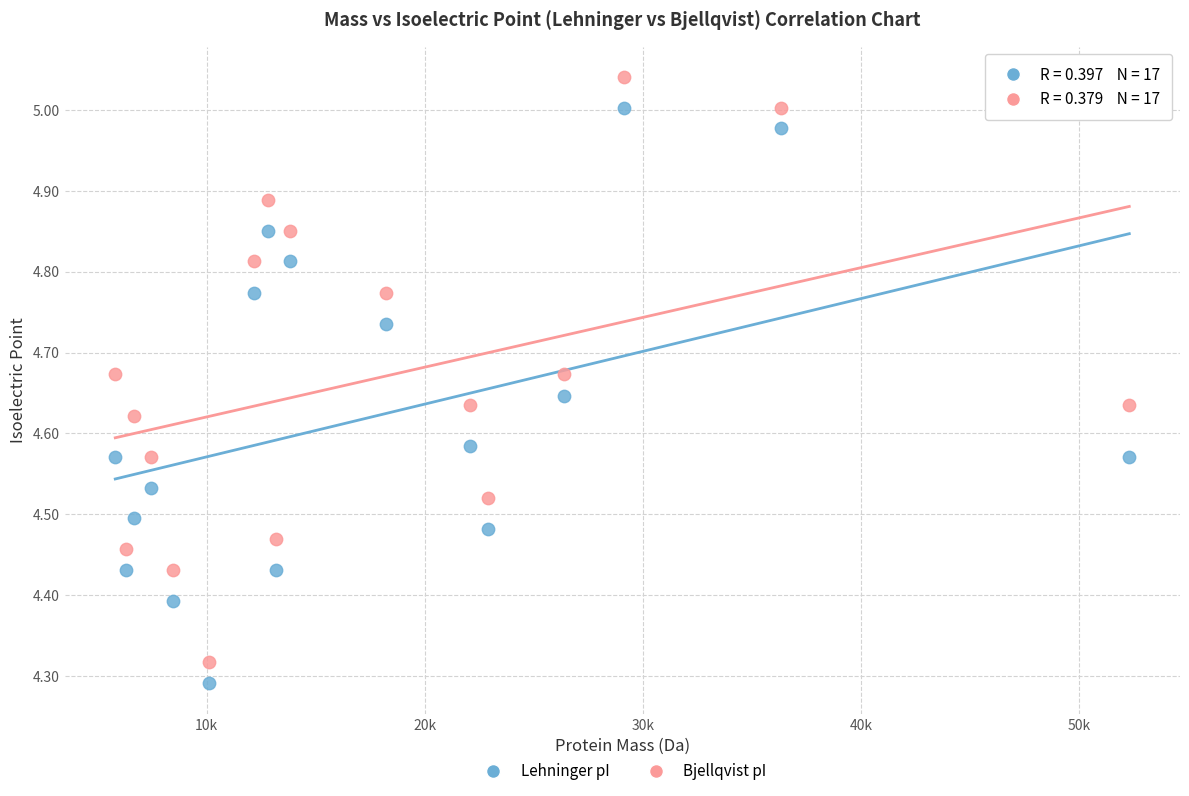

Across all data points, what is the range of X values (max minus min)?

46494.2